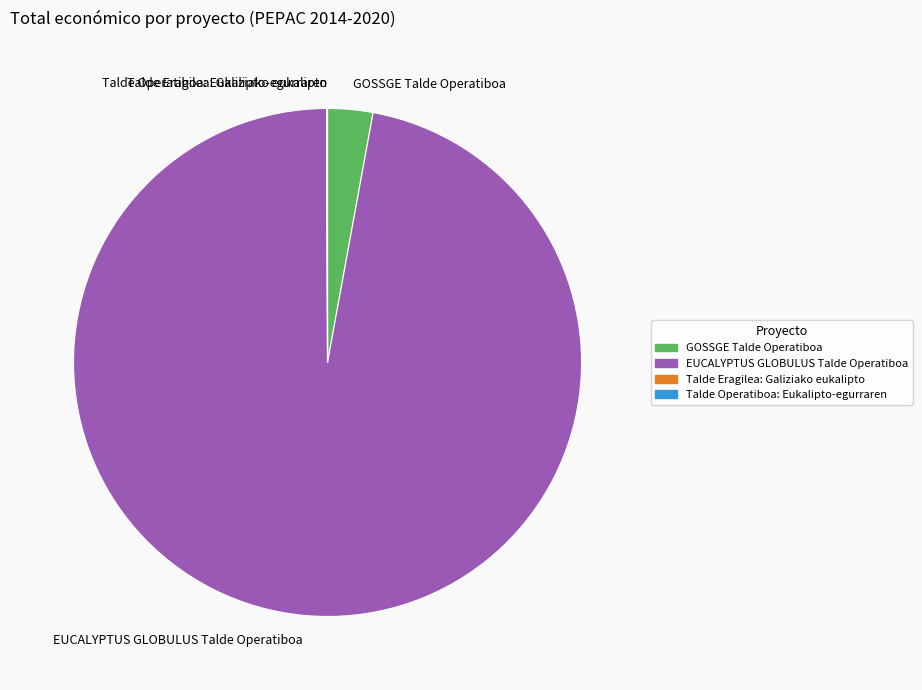

Is it true that GOSSGE Talde Operatiboa is 3% of the pie?

True